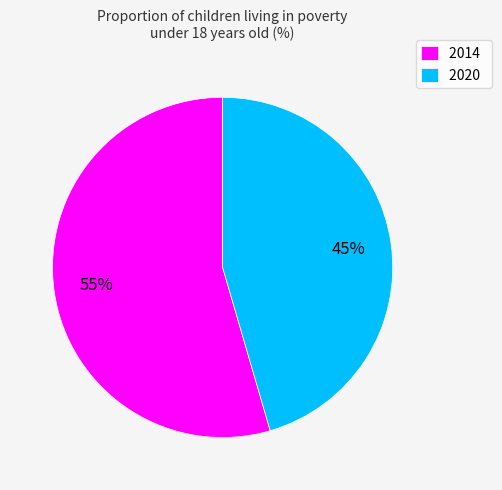

Count the number of slices in the pie.

2